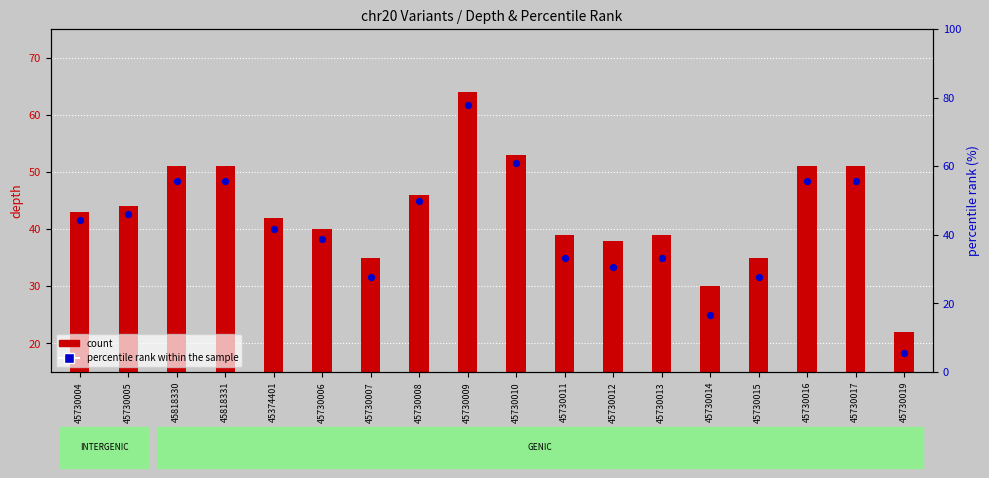

Which series contains the highest Y value?

percentile rank within the sample